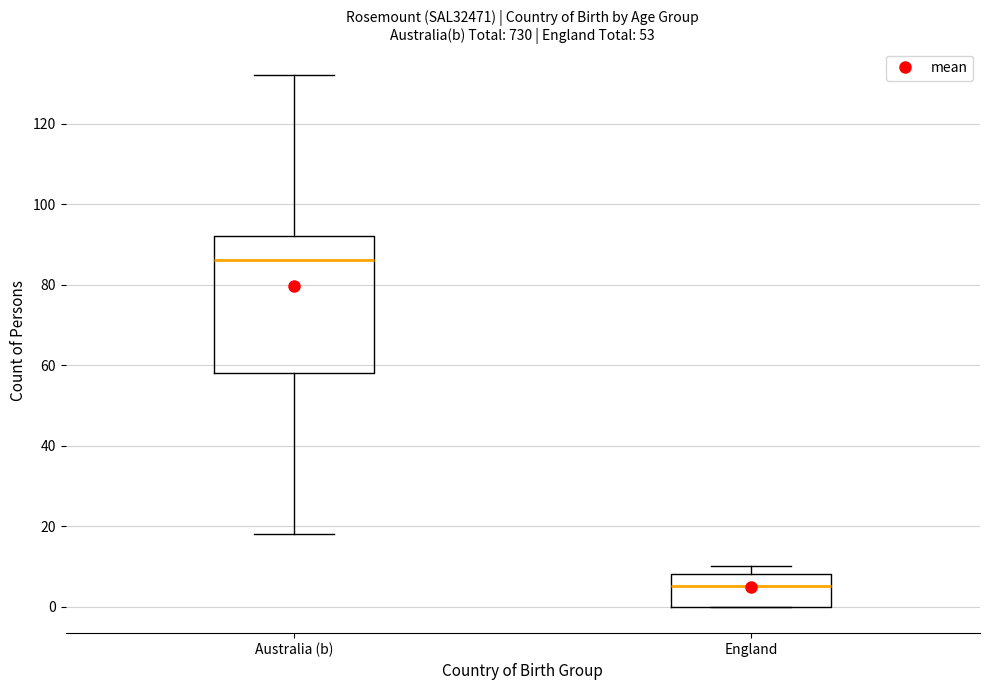

Where is the lower edge of the box for Australia (b) on the y-axis? The values are not printed on the chart, so give them approximately, as read against the axis.

58